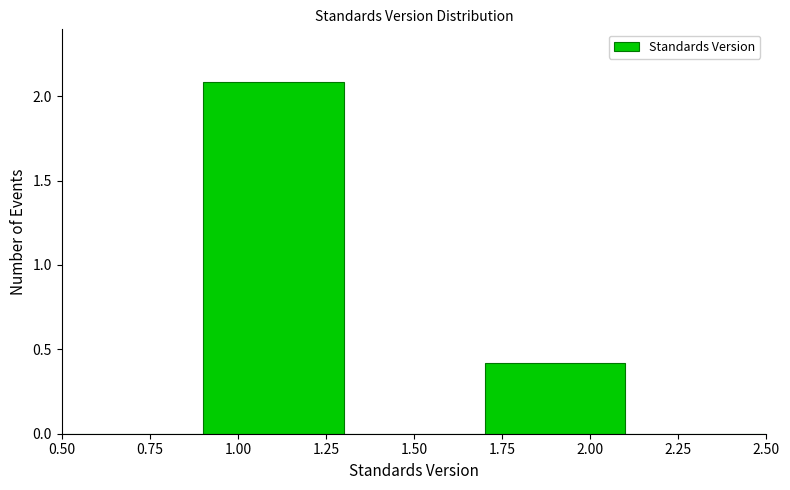

Reading left to right, list every bar in this chart as the range it spans on the x-axis followed by its height. The values are not printed on the chart, so give them approximately, as read against the axis.

0.5 to 0.9: 0
0.9 to 1.3: 2.1
1.3 to 1.7: 0
1.7 to 2.1: 0.4
2.1 to 2.5: 0